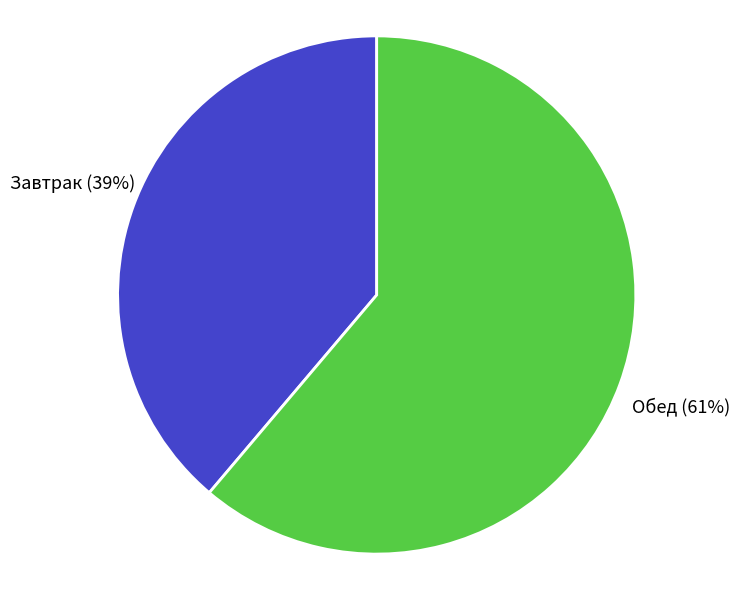

What is the smallest slice in the pie chart?

Завтрак